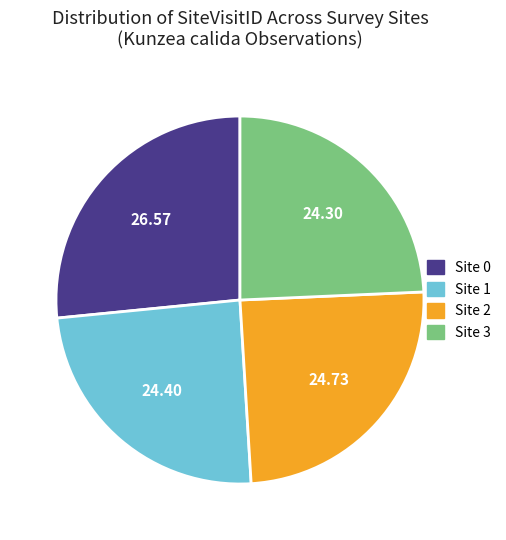

True or false: Site 3 accounts for 24% of the total.

True